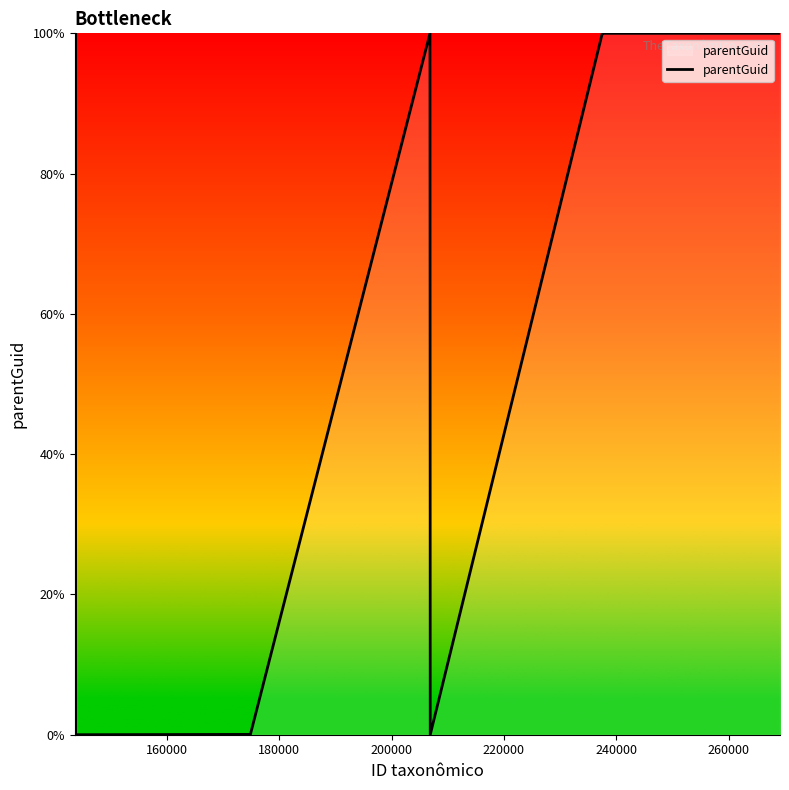

What is the maximum value shown in the chart?

100.0